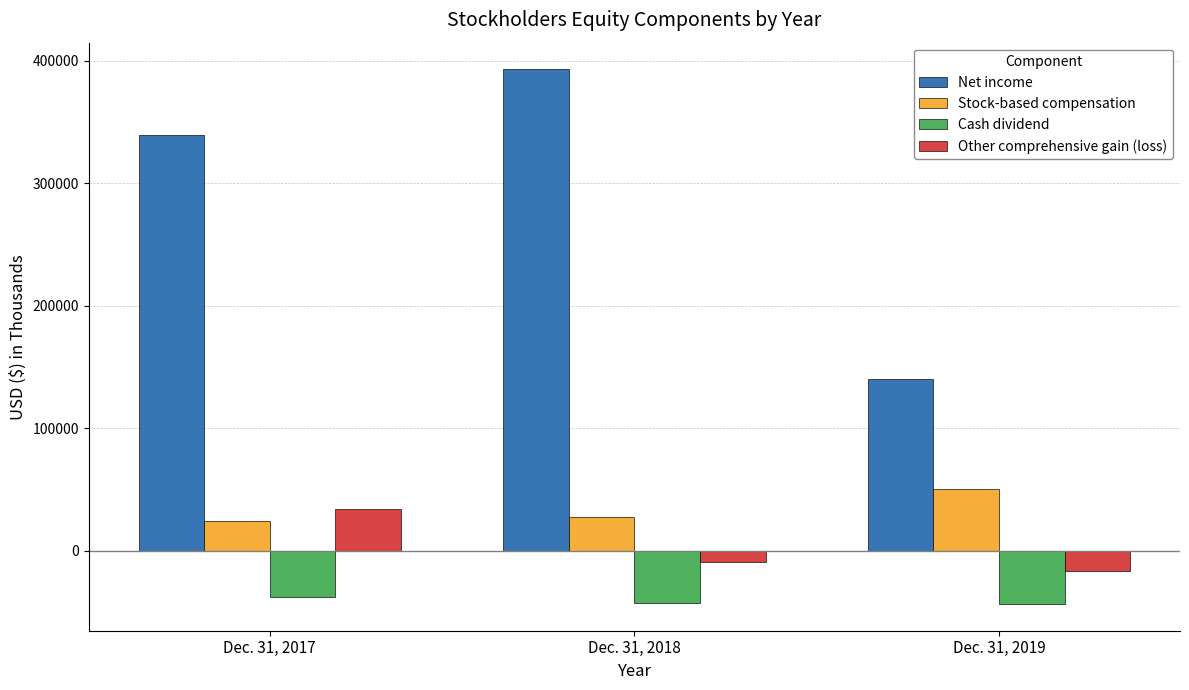

Which category has the highest value in the Stock-based compensation series?

Dec. 31, 2019